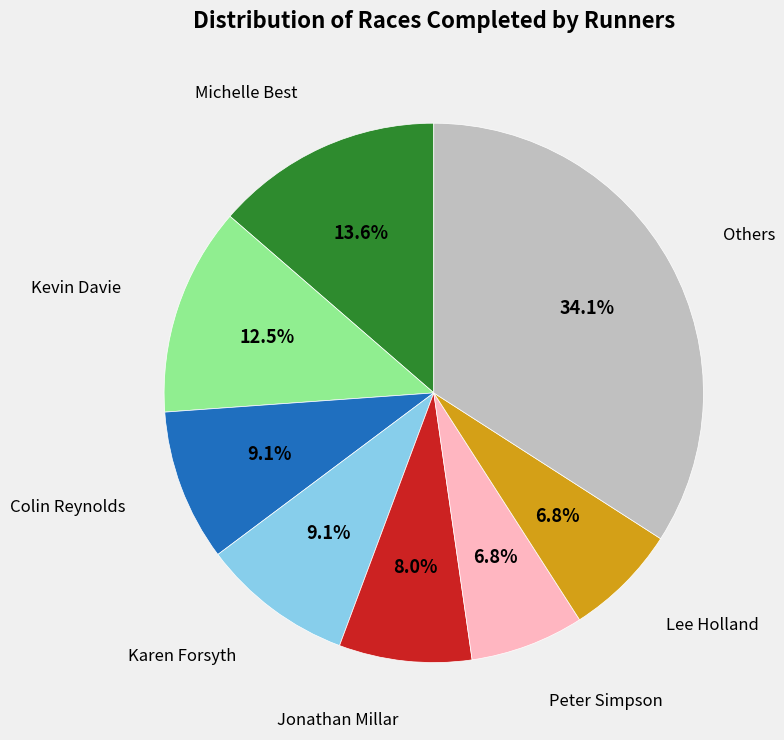

Does any single category account for the majority?

No